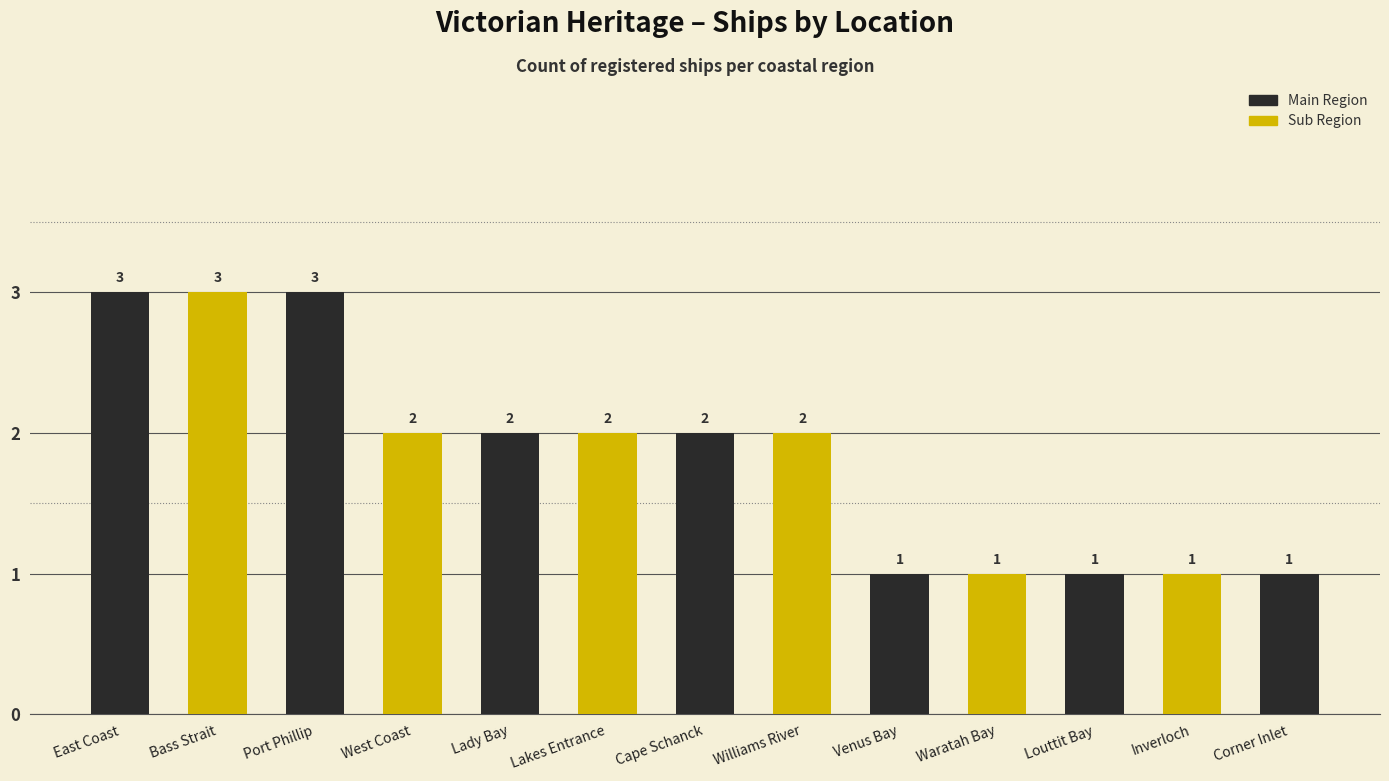

Rank the categories by value from lowest to highest.

Venus Bay, Waratah Bay, Louttit Bay, Inverloch, Corner Inlet, West Coast, Lady Bay, Lakes Entrance, Cape Schanck, Williams River, East Coast, Bass Strait, Port Phillip